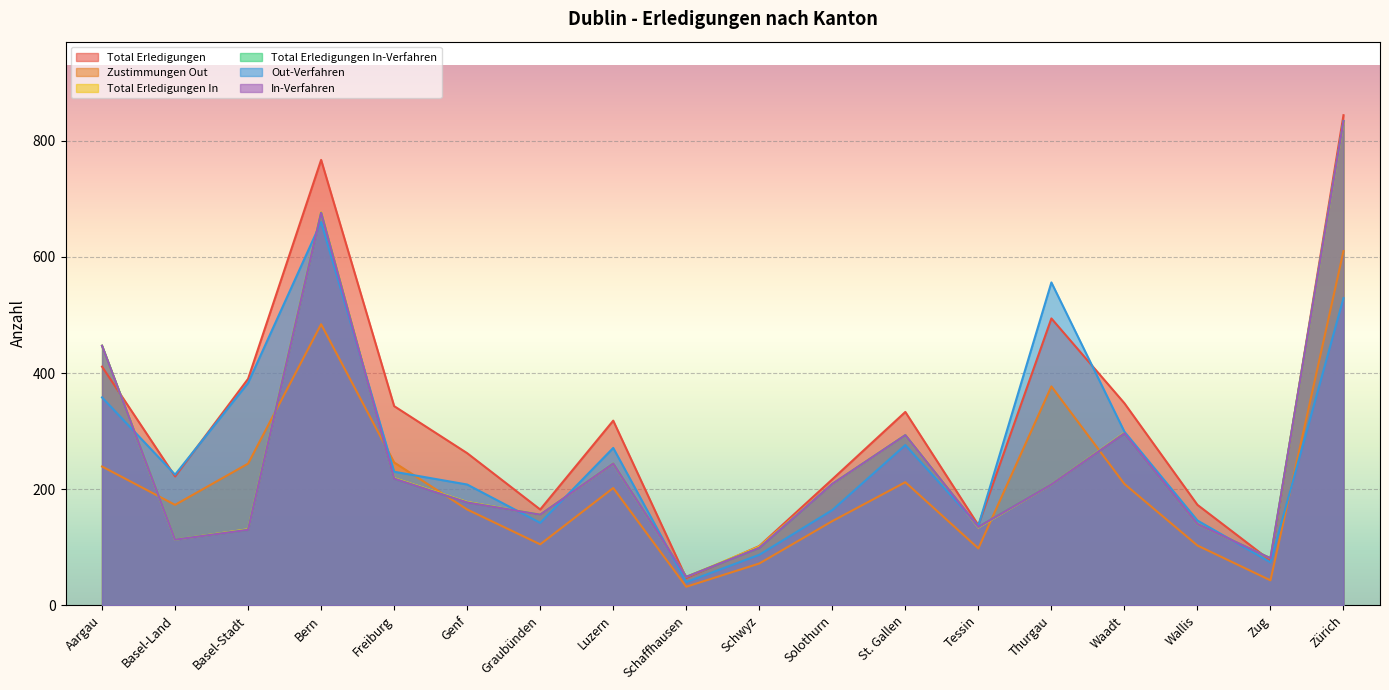

Does the chart display data point markers on the line(s)?

No